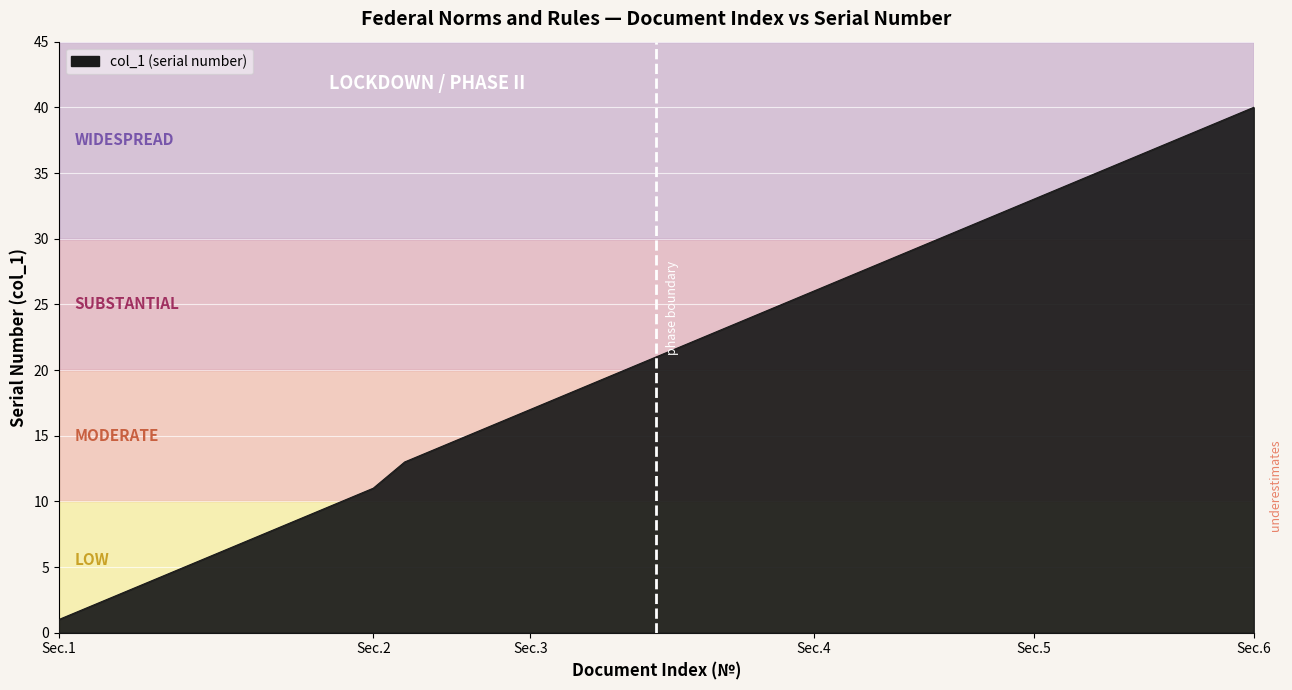

Does the chart display data point markers on the line(s)?

No